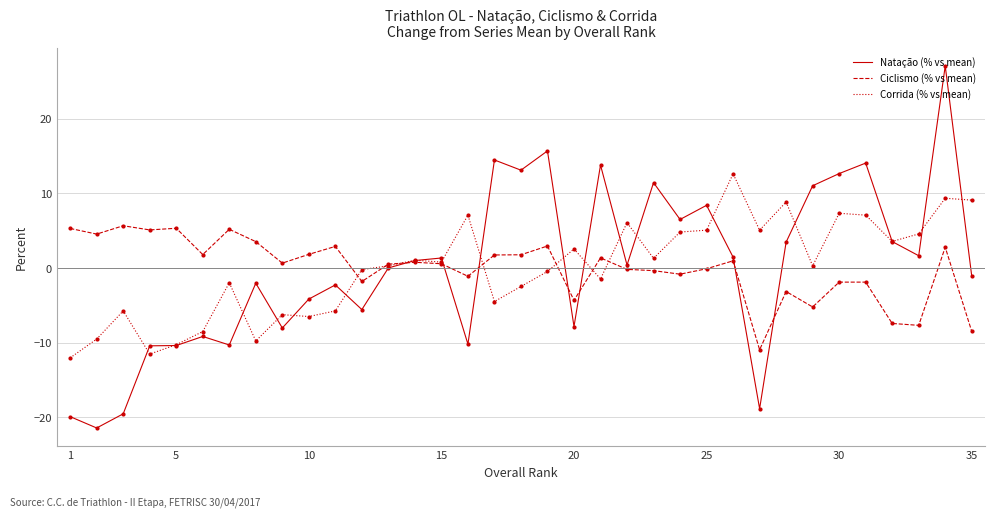

What is the difference between the maximum and minimum values in the Corrida (% vs mean) series?

24.6